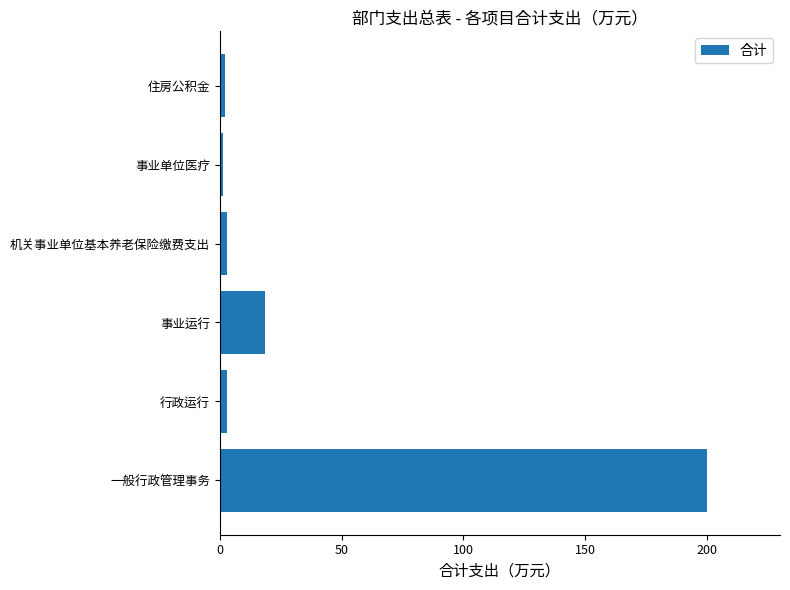

At which category does the chart reach its peak across all series?

一般行政管理事务